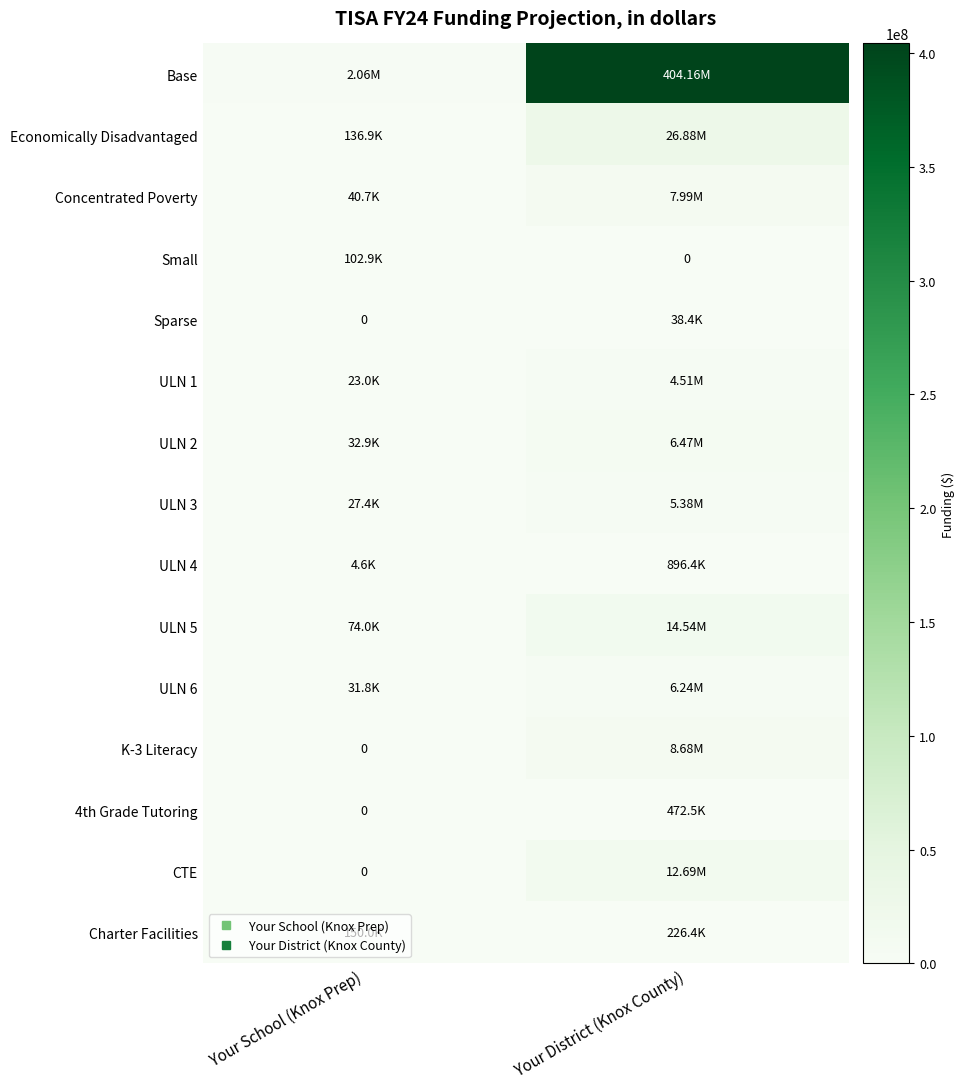

What is the sum of the ULN 3 values at Your District (Knox County) and Your School (Knox Prep)?

5407391.1